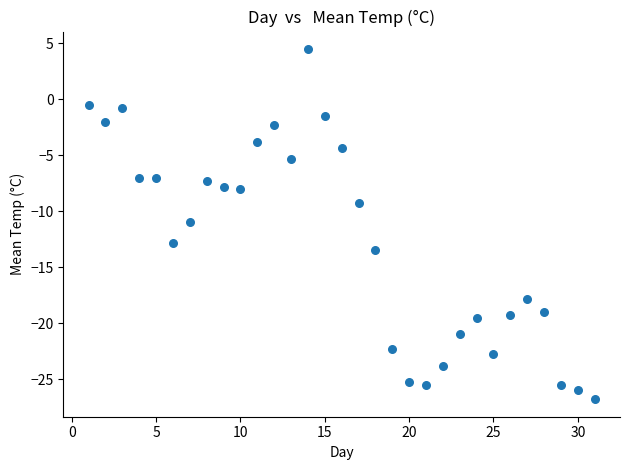

What is the range of Y values (max minus min)?

31.3